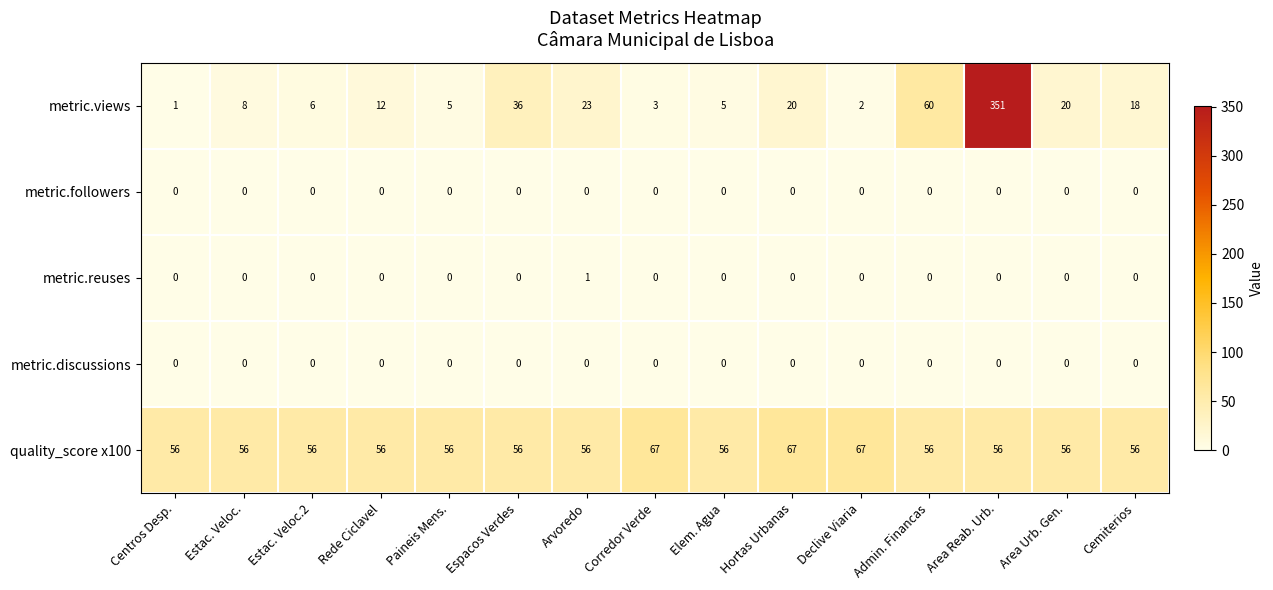

Which category has the highest value across all series?

Area Reab. Urb.